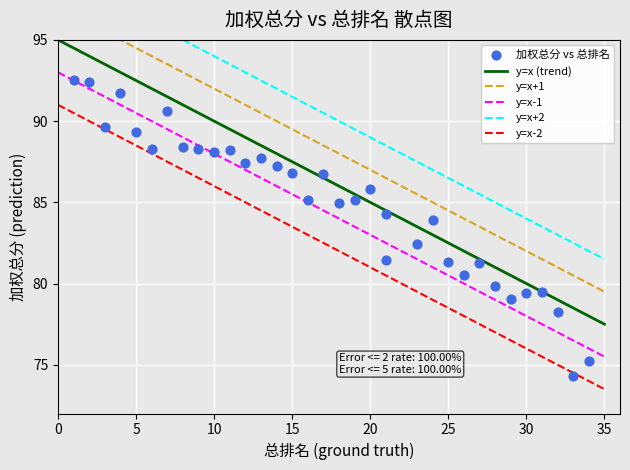

What is the range of X values (max minus min)?

33.0